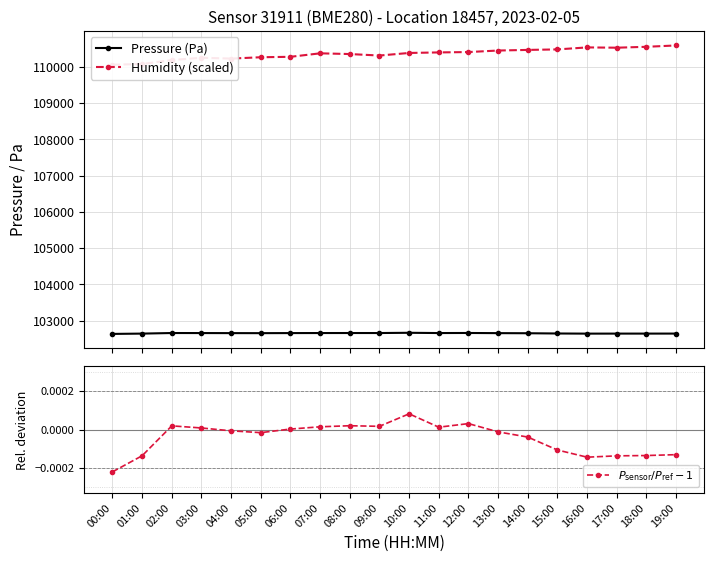

What is the total value across all series at 00:00?

212694.4